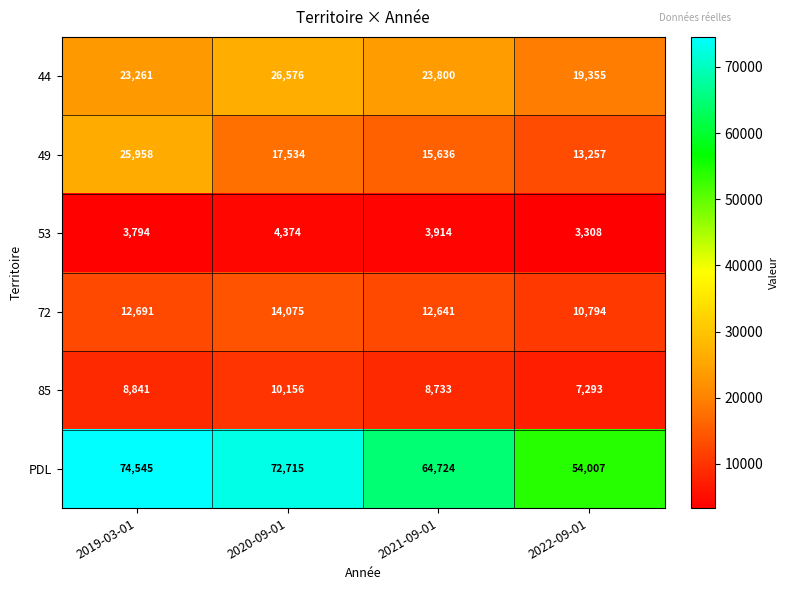

Reading left to right, what are all the values shown in this chart?

44: 23261	26576	23800	19355
49: 25958	17534	15636	13257
53: 3794	4374	3914	3308
72: 12691	14075	12641	10794
85: 8841	10156	8733	7293
PDL: 74545	72715	64724	54007